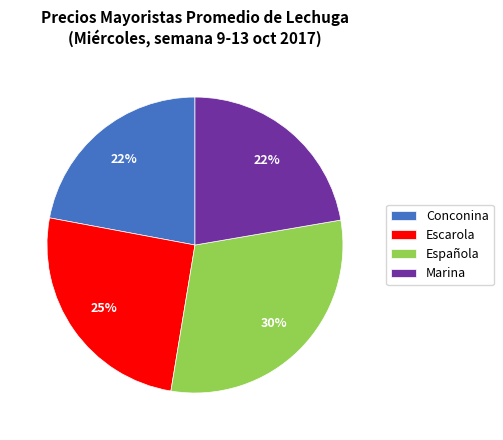

The Conconina slice represents 14% of the pie. True or false?

False